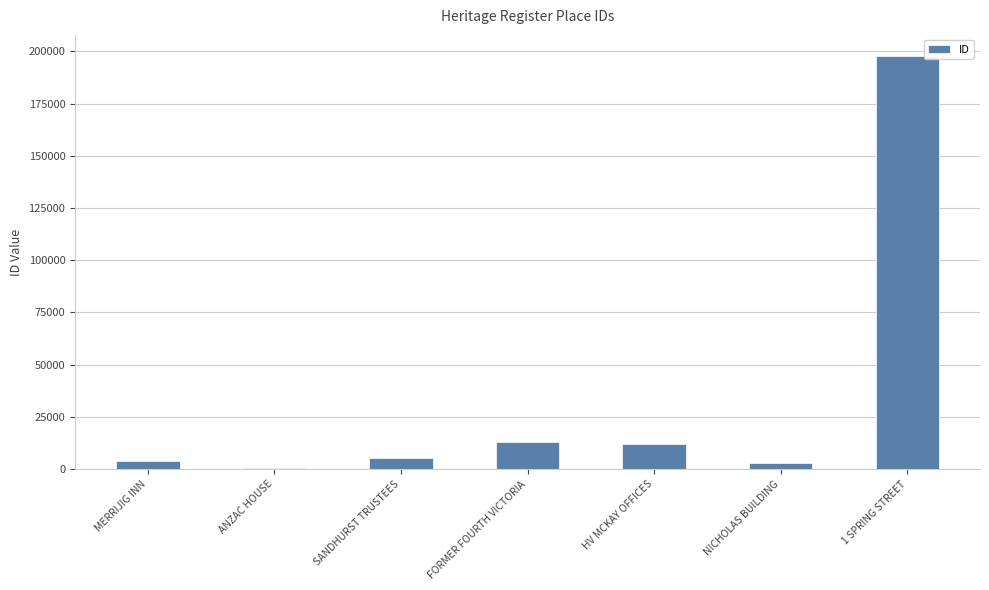

What is the sum of all values?

236011